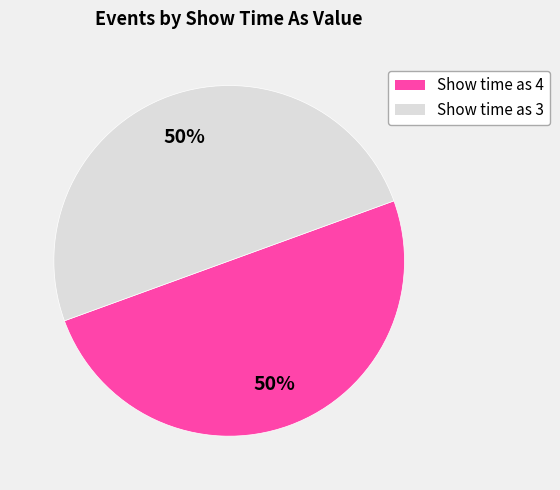

How many segments does this pie chart have?

2